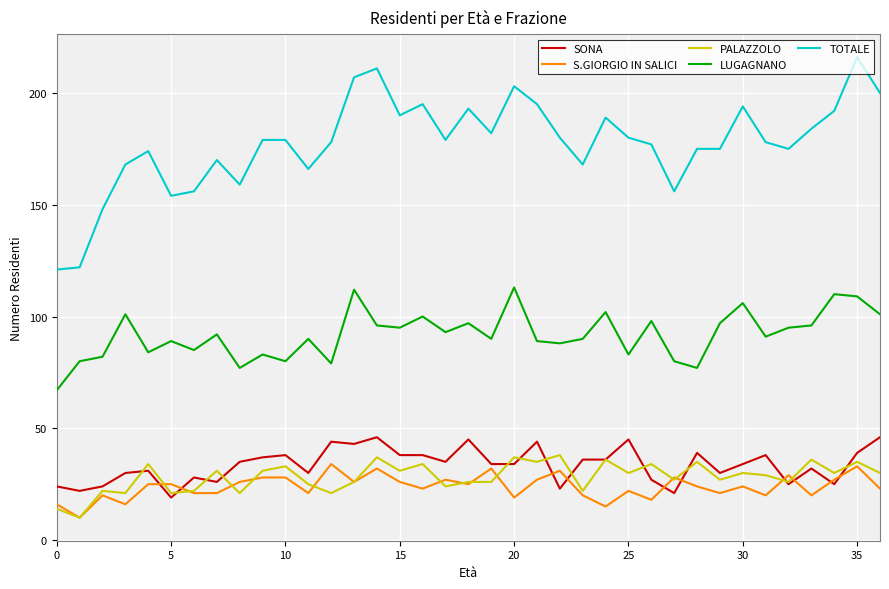

What is the difference between the maximum and second lowest values in the LUGAGNANO series?

36